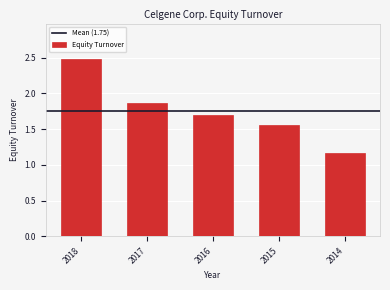

What is the value of the 1st bar from the left?

2.5